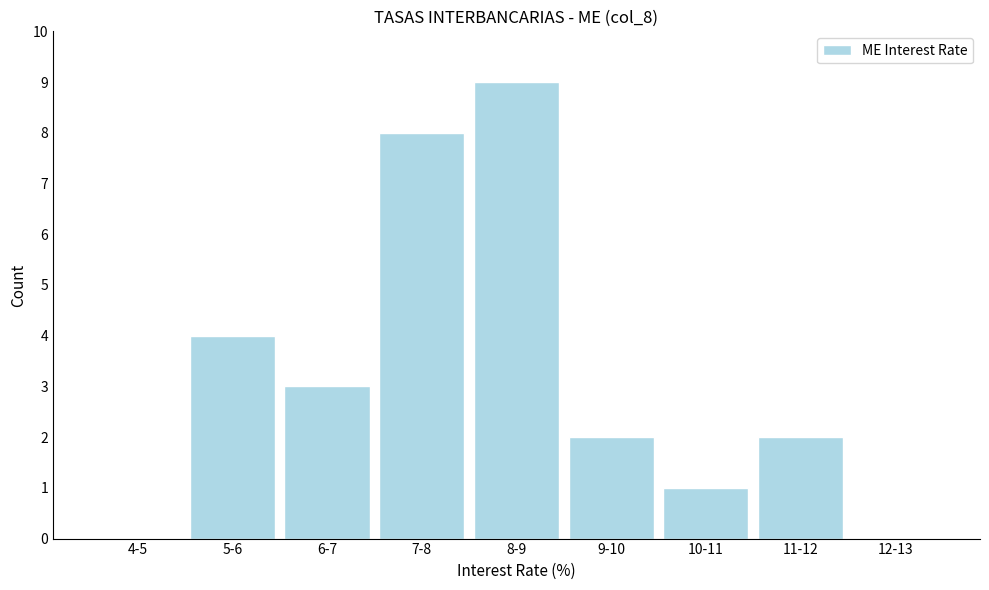

Reading right to left, list all the values displayed in this chart.

12-13=0	11-12=2	10-11=1	9-10=2	8-9=9	7-8=8	6-7=3	5-6=4	4-5=0